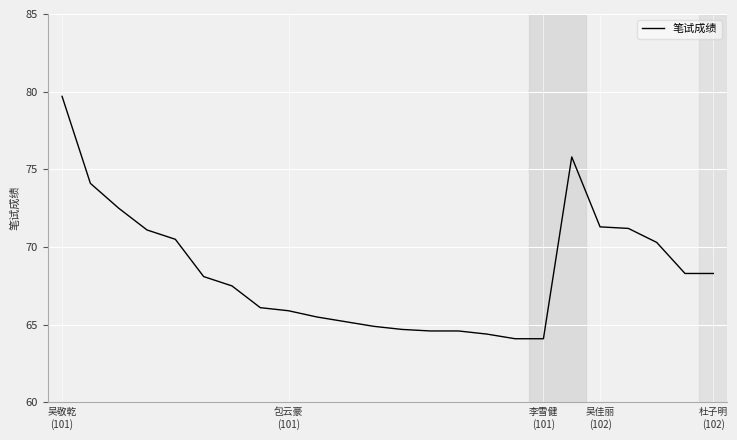

What is the greatest value displayed?

79.7